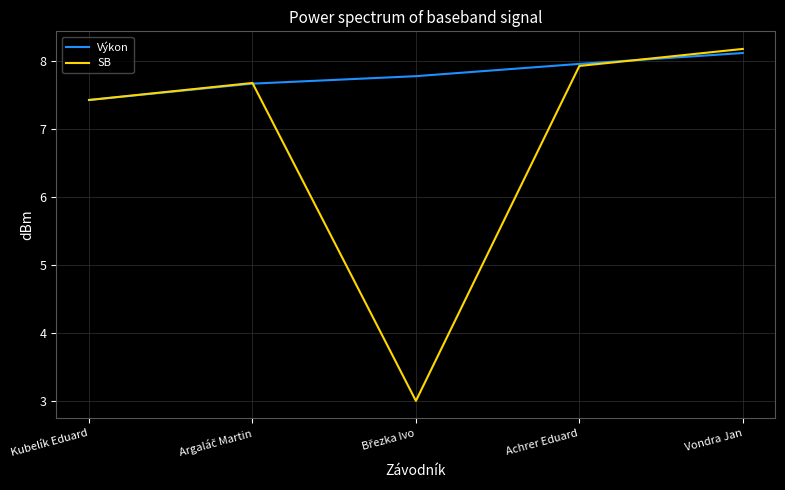

After their last crossing, which series has the higher values: Výkon or SB?

SB